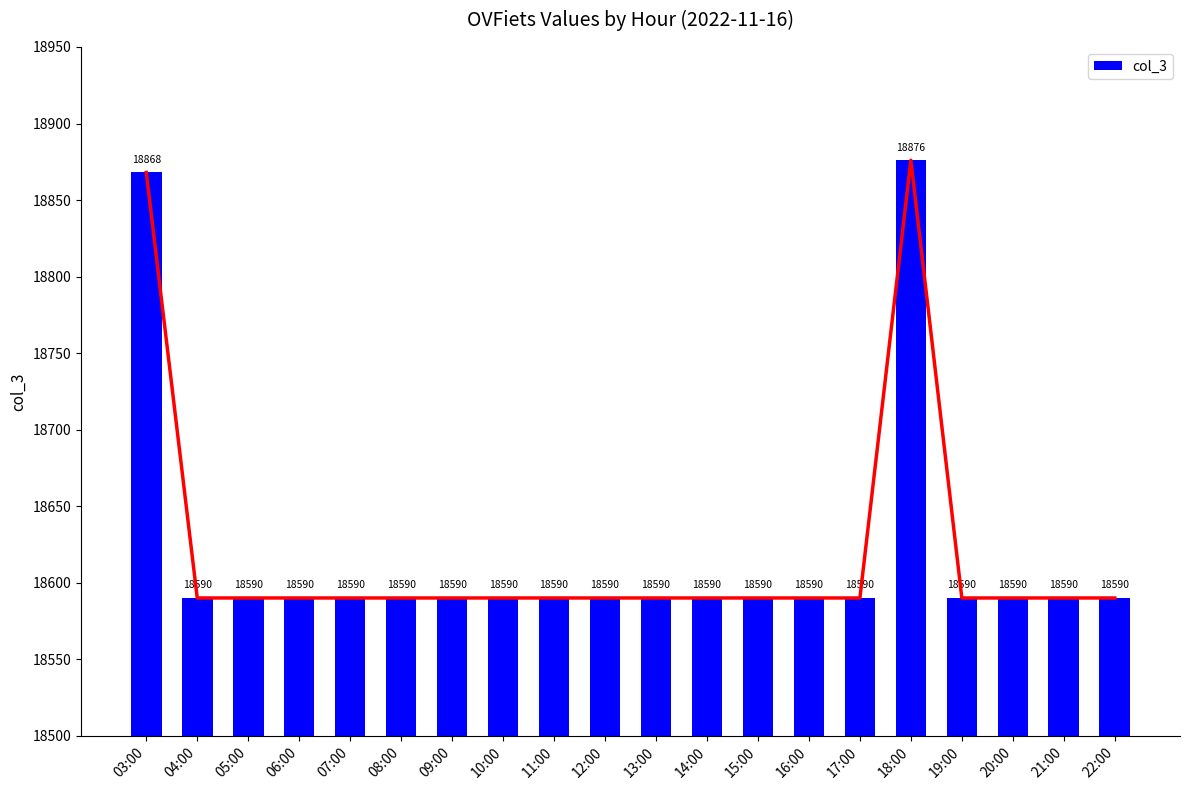

Where is the data nearest to the value 18733?

03:00